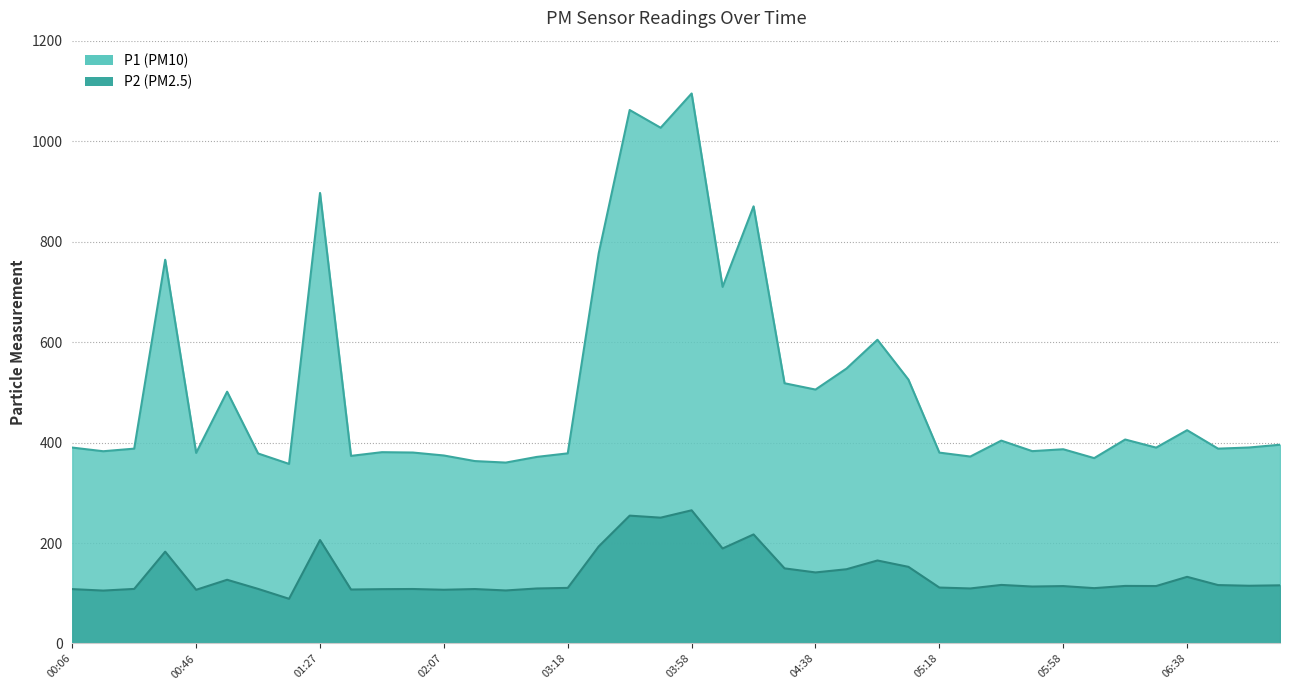

What is the value of the P1 point at the 12th from the left?

380.1